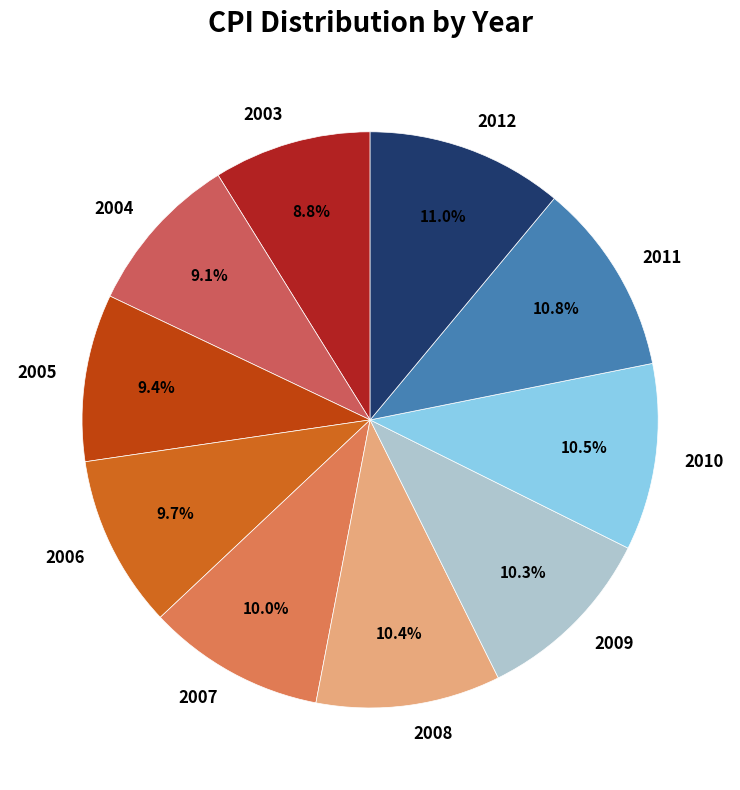

What percentage is the 2003 slice, to the nearest percent?

9%